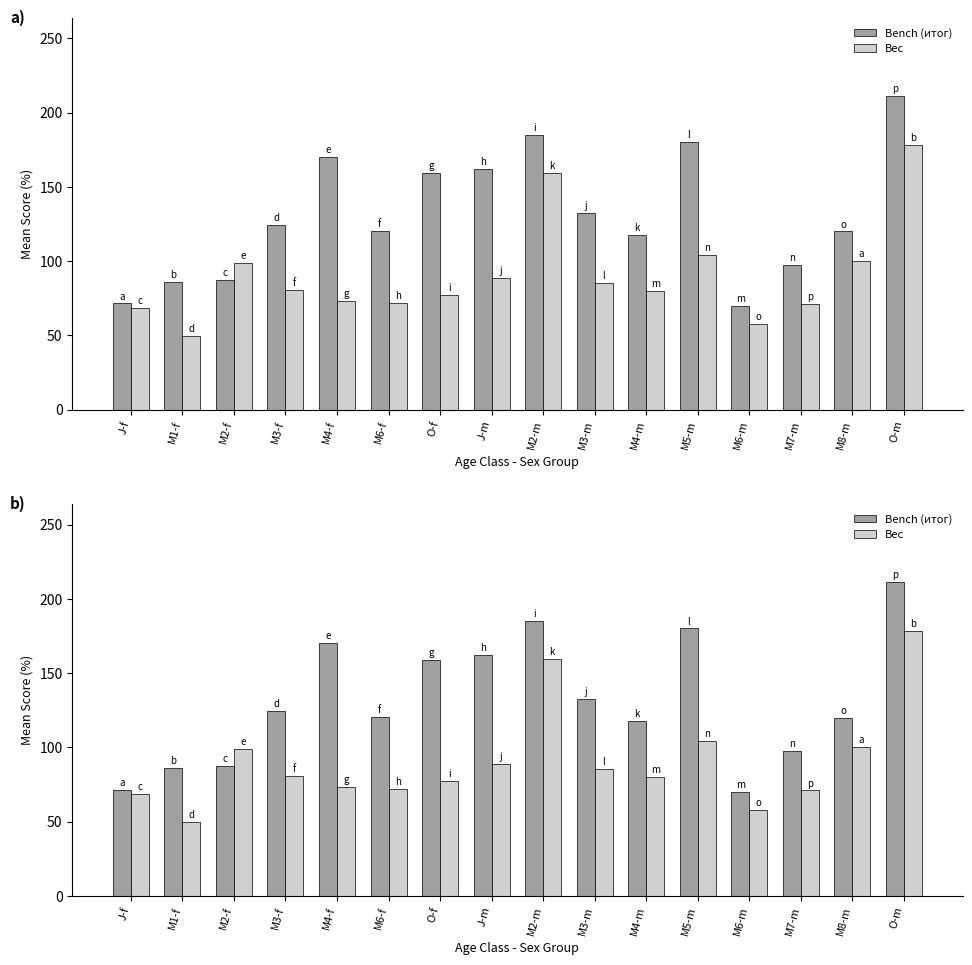

How many values in the Bench (итог) series are below 124?

8